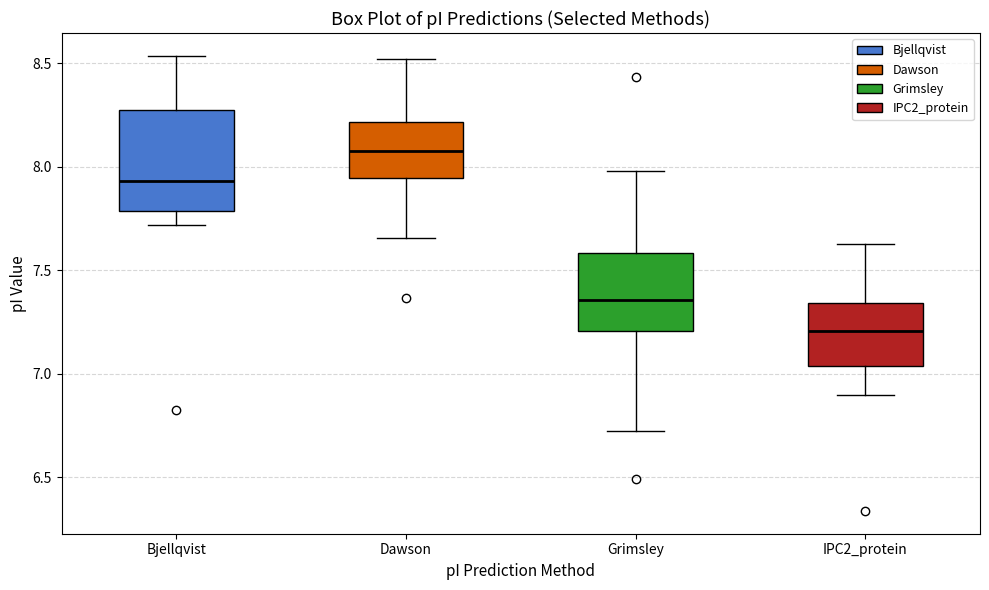

Reading left to right, read every box against the y-axis: the position of its median line, the range the box covers, and the ends of its whiskers. The values are not printed on the chart, so give them approximately, as read against the axis.

Bjellqvist: median 7.95, box 7.80 to 8.25, whiskers 7.70 to 8.55
Dawson: median 8.10, box 7.95 to 8.20, whiskers 7.65 to 8.50
Grimsley: median 7.35, box 7.20 to 7.60, whiskers 6.70 to 8.00
IPC2_protein: median 7.20, box 7.05 to 7.35, whiskers 6.90 to 7.65